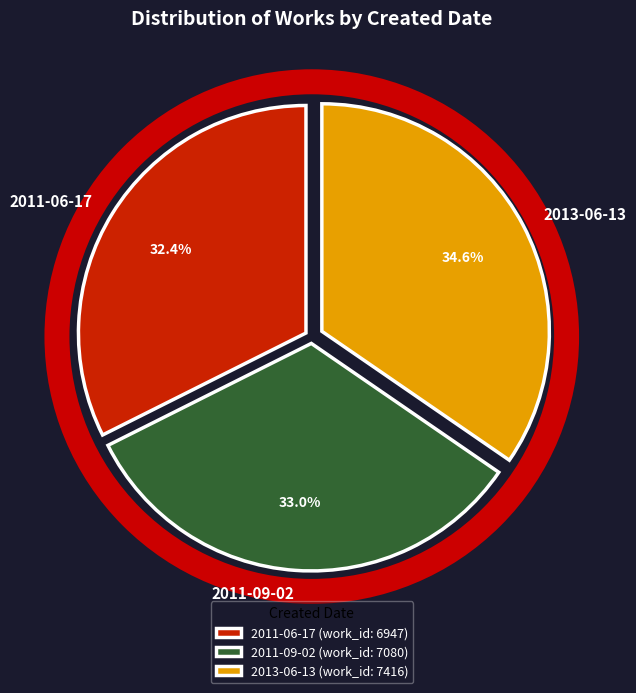

How many segments does this pie chart have?

3